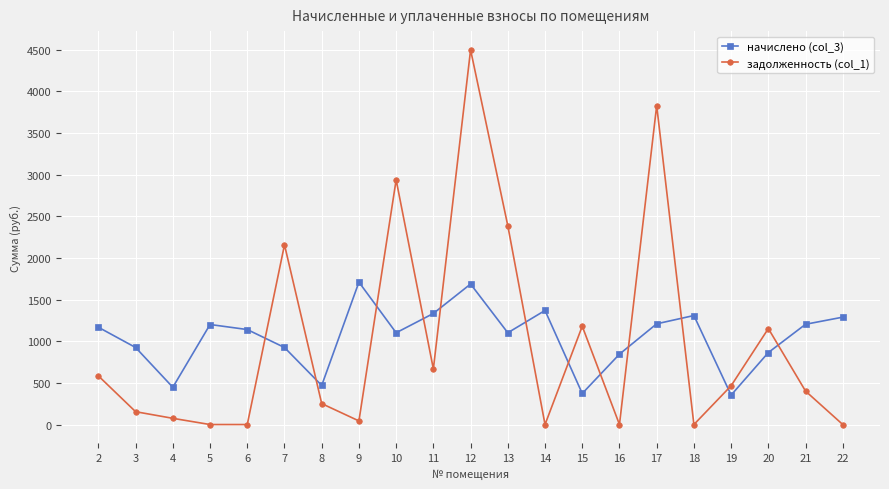

Is this an area chart (filled region under the line)?

No